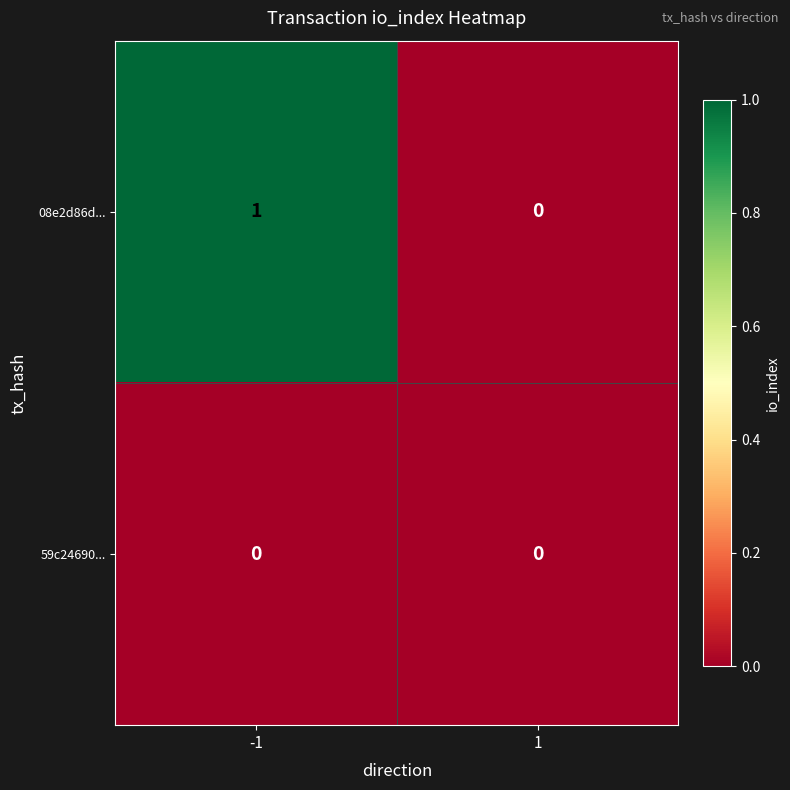

Reading left to right, list all the values displayed in this chart.

08e2d86d...: -1=1	1=0
59c24690...: -1=0	1=0